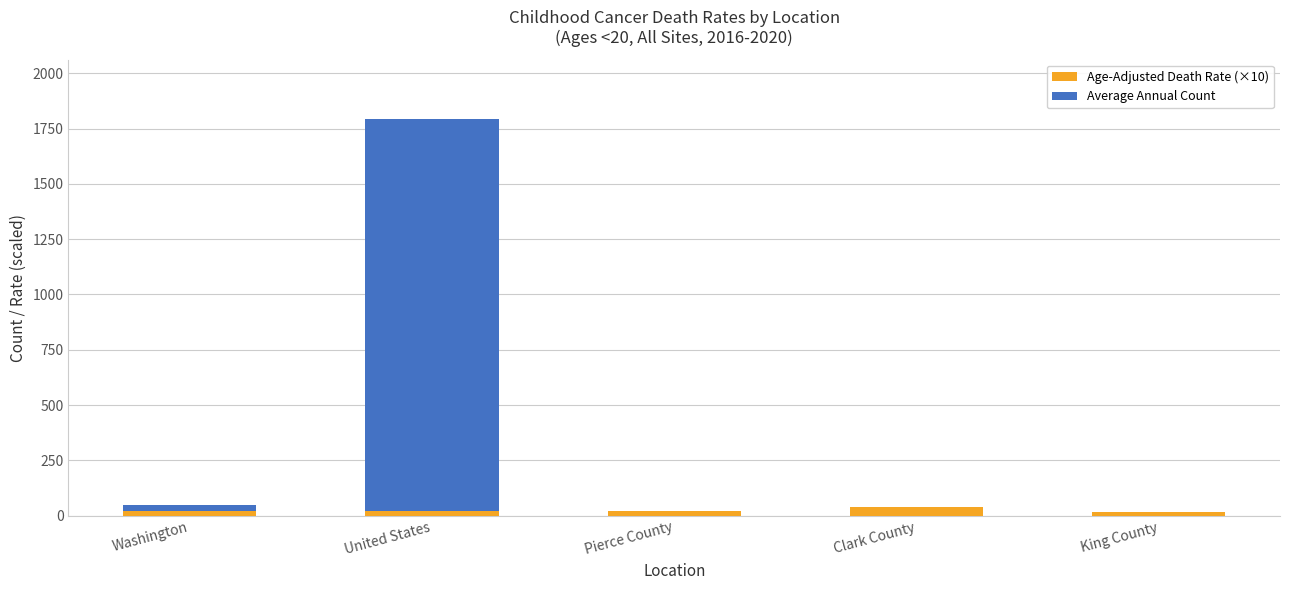

At which category is the sum across all series the highest?

United States